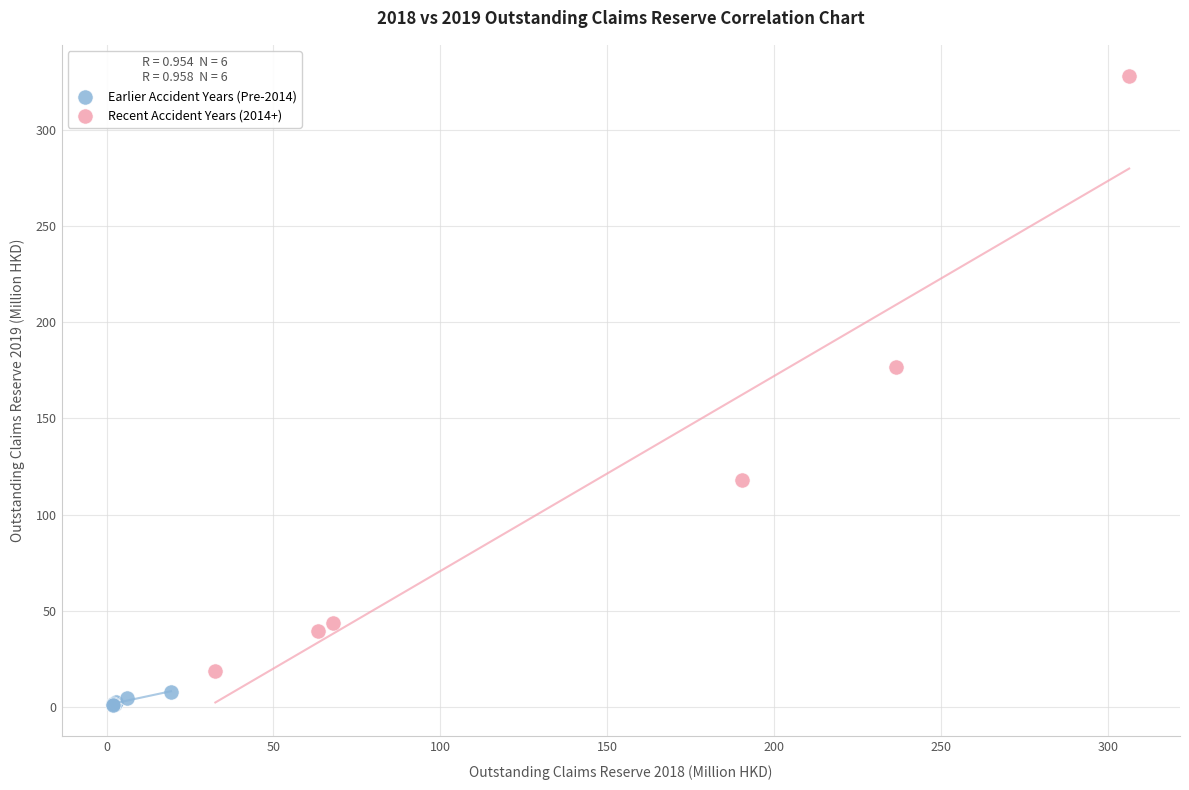

What are all the series names shown in the legend?

Earlier Accident Years (Pre-2014), Recent Accident Years (2014+)